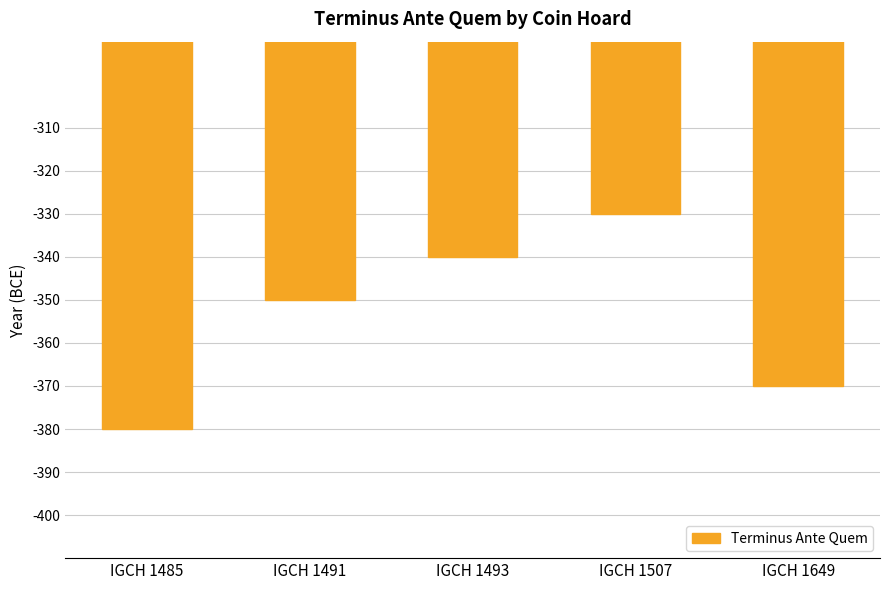

Reading right to left, transcribe all the data shown in this chart.

-370	-330	-340	-350	-380